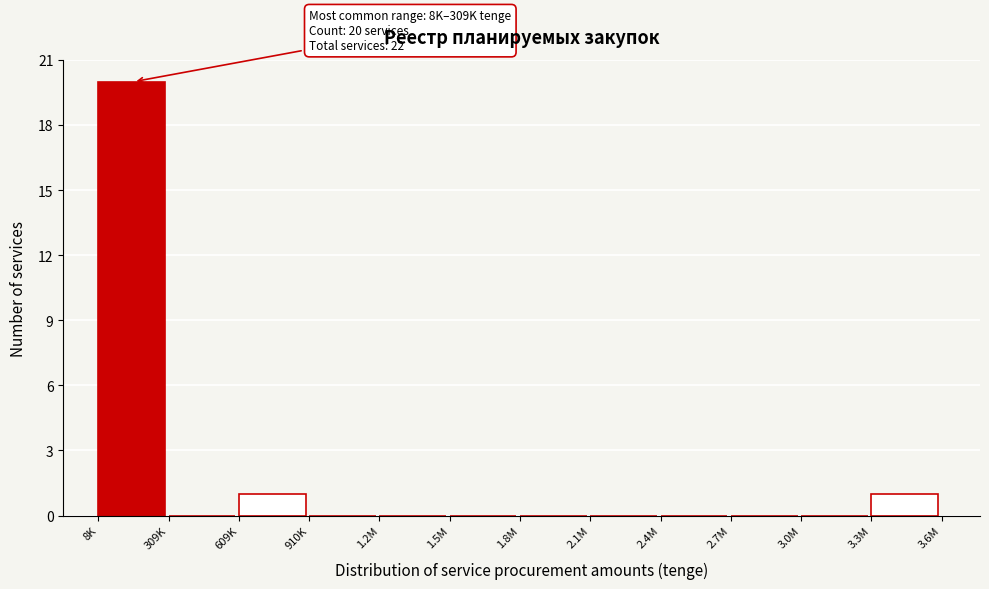

Reading left to right, transcribe all the data shown in this chart.

8K=20	309K=0	609K=1	910K=0	1.2M=0	1.5M=0	1.8M=0	2.1M=0	2.4M=0	2.7M=0	3.0M=0	3.3M=1